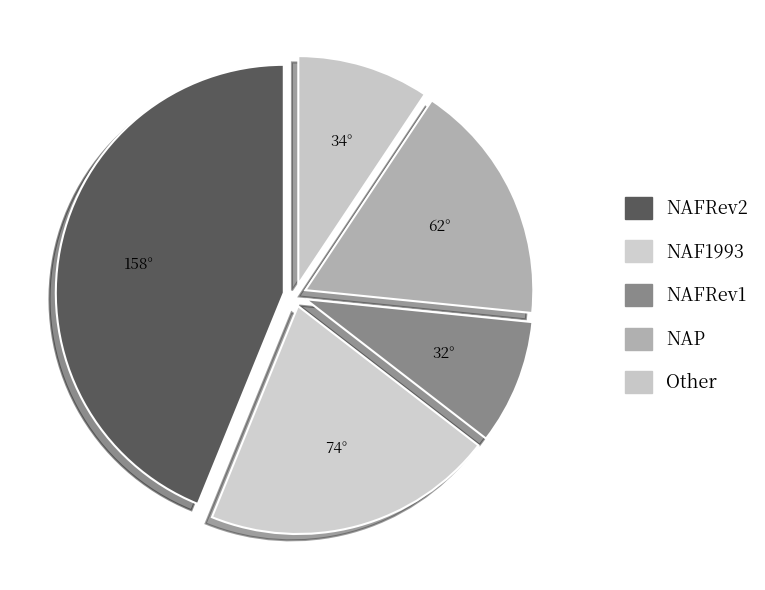

How many segments does this pie chart have?

5